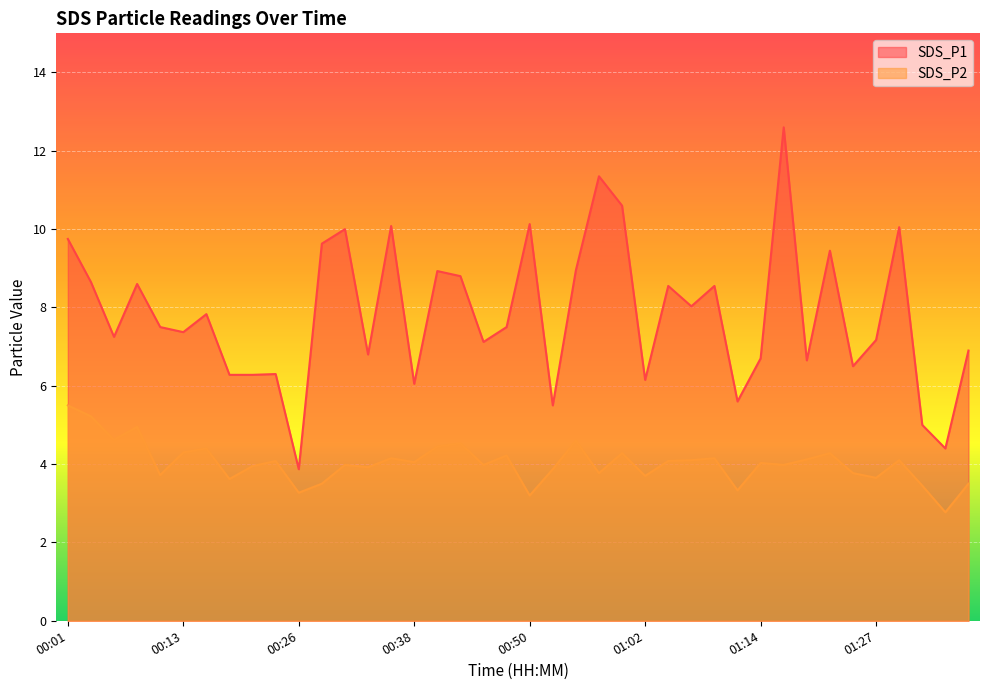

Reading left to right, extract all data points from this chart.

SDS_P1: 9.8	8.7	7.2	8.6	7.5	7.4	7.8	6.3	6.3	6.3	3.9	9.6	10.0	6.8	10.1	6.0	8.9	8.8	7.1	7.5	10.1	5.5	8.9	11.3	10.6	6.2	8.6	8.0	8.6	5.6	6.7	12.6	6.7	9.4	6.5	7.2	10.1	5.0	4.4	6.9
SDS_P2: 5.5	5.2	4.6	5.0	3.7	4.3	4.4	3.6	4.0	4.1	3.3	3.5	4.0	3.9	4.2	4.0	4.5	4.5	4.0	4.2	3.2	3.9	4.6	3.8	4.3	3.7	4.1	4.1	4.2	3.3	4.0	4.0	4.1	4.3	3.8	3.6	4.1	3.5	2.8	3.5